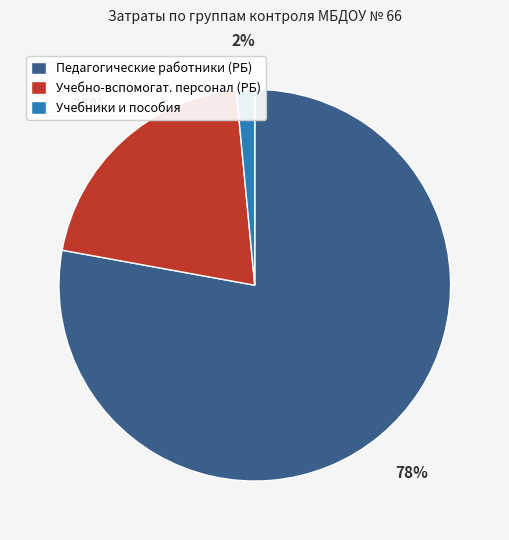

To the nearest percent, what portion does Учебно-вспомогат. персонал (РБ) represent?

21%